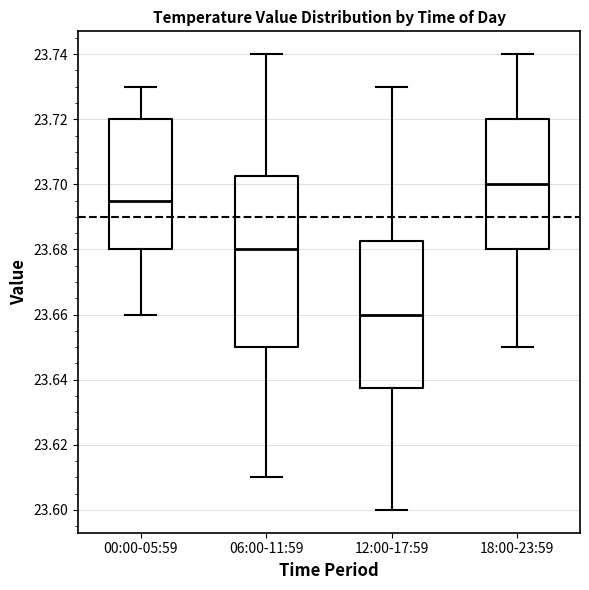

Which box is the tallest, from its lower edge to its upper edge?

06:00-11:59